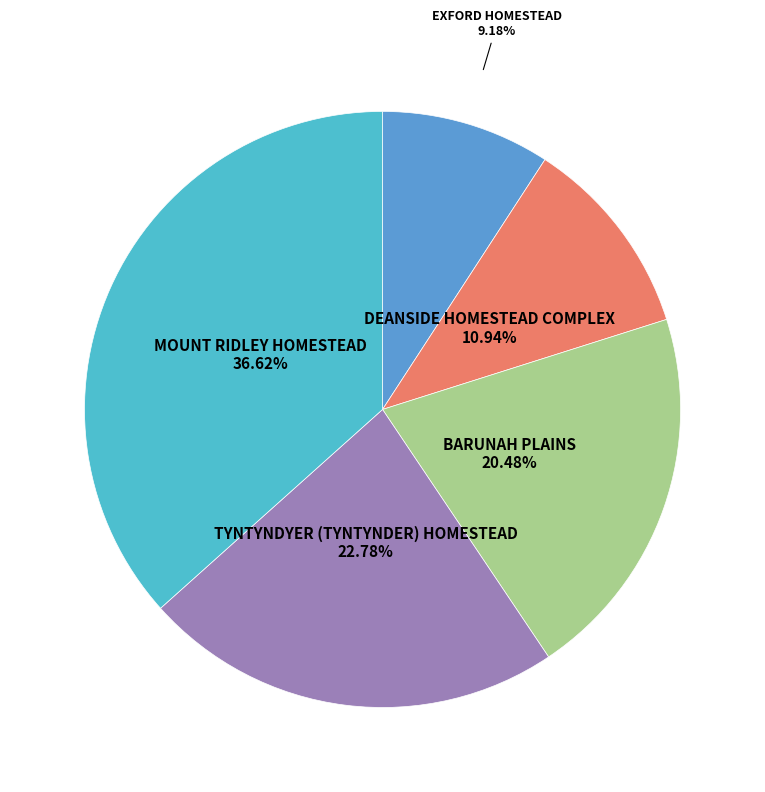

How many slices are in this pie chart?

5